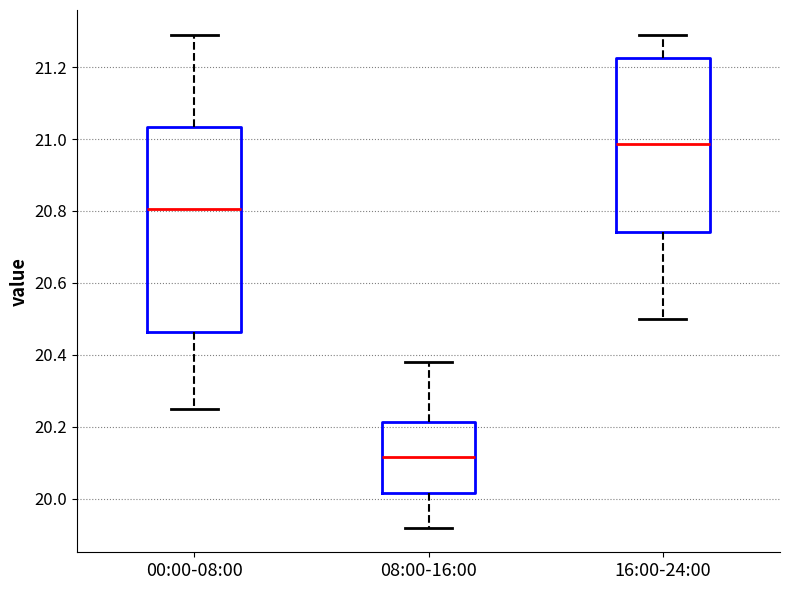

Comparing the boxes themselves (not the whiskers), which one is the tallest?

00:00-08:00